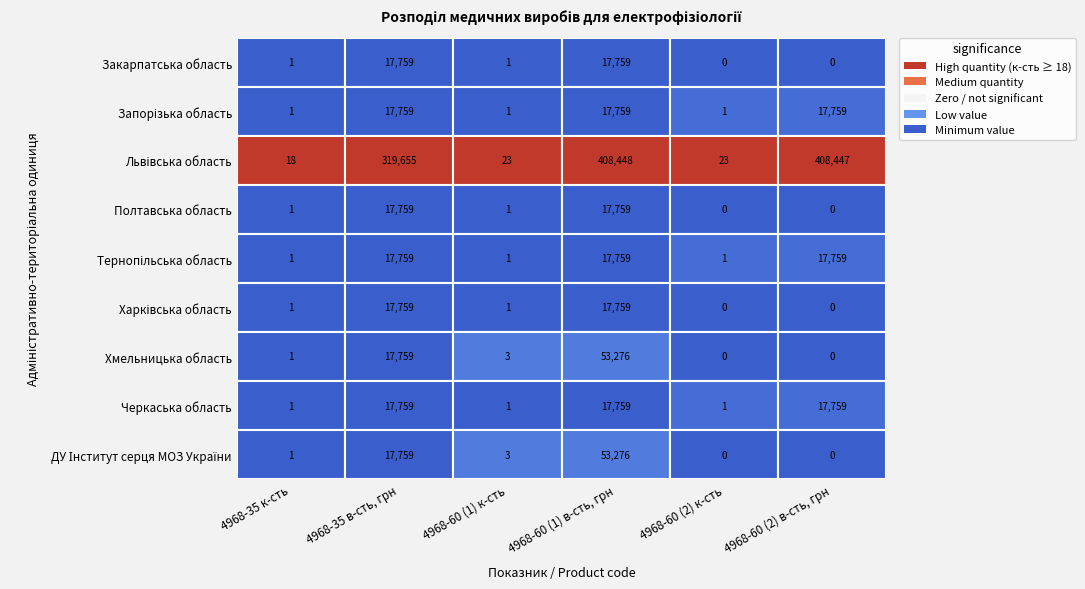

Is it true that Черкаська область equals 5843.1 at Харківська область?

False